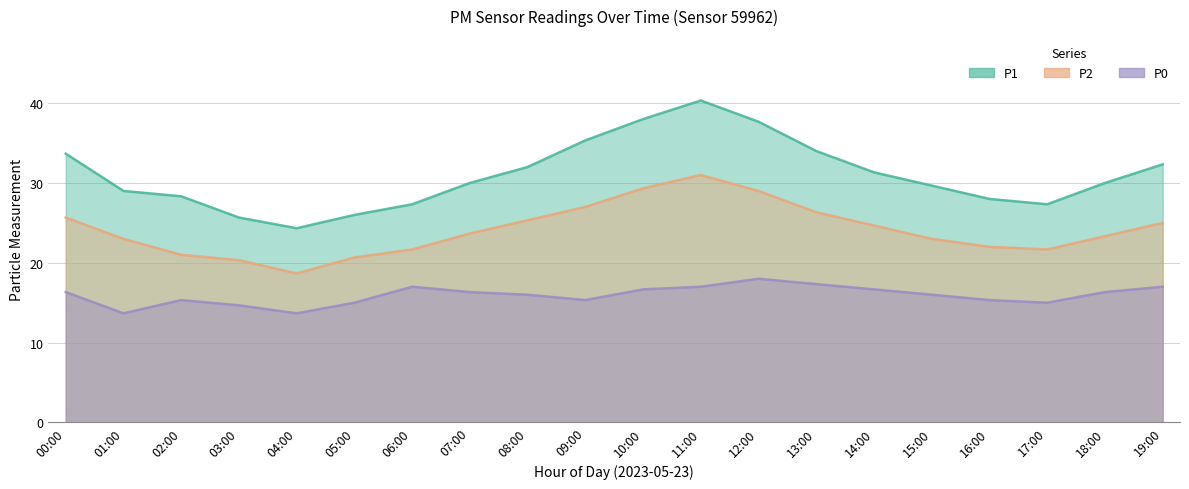

Where is the first local maximum for P1?

11:00